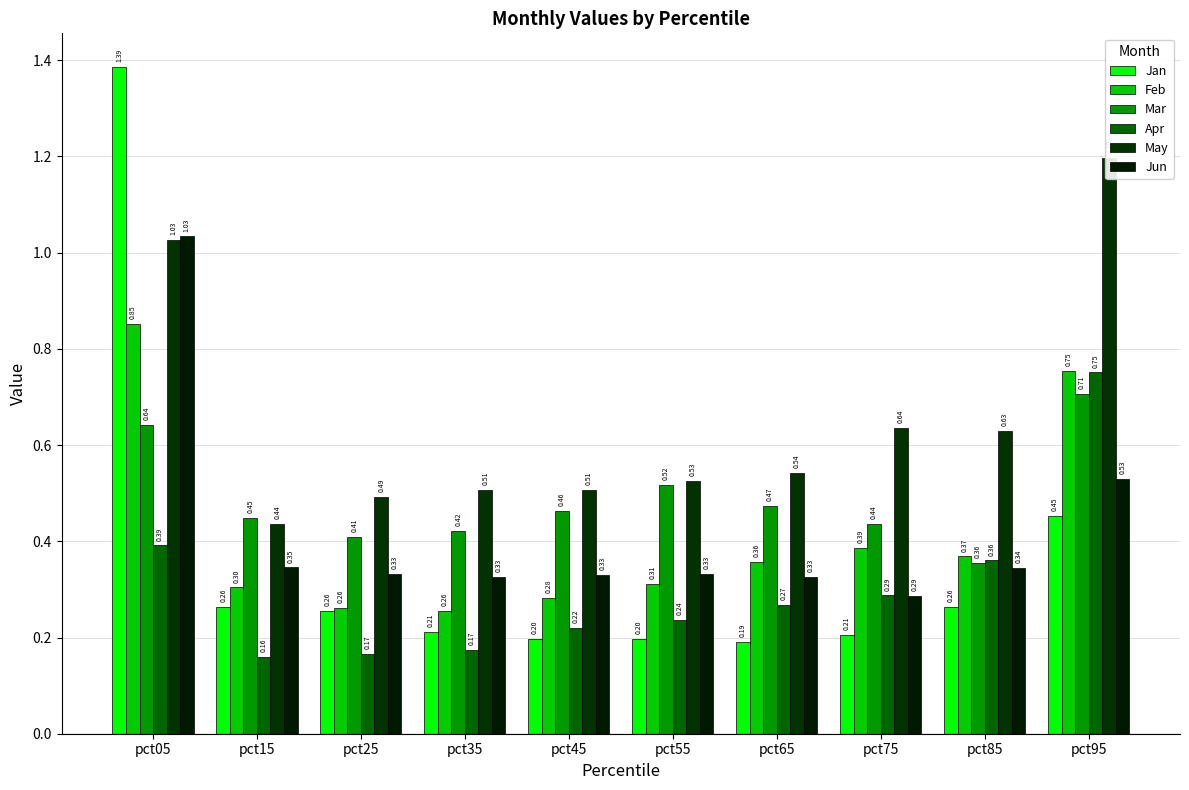

What is the average value of the Apr series?

0.3